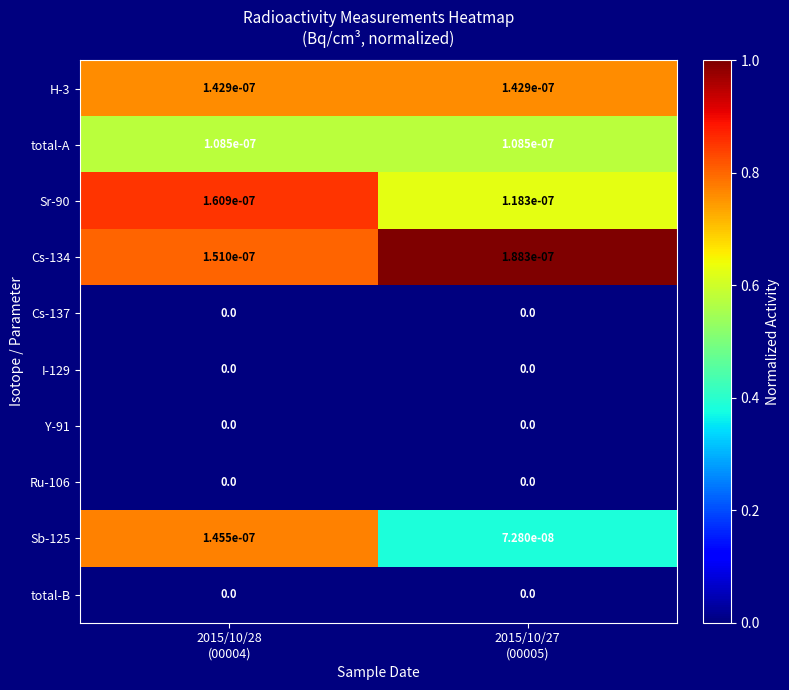

Which has a higher value, 2015/10/27
(00005) or 2015/10/28
(00004)?

2015/10/27
(00005)